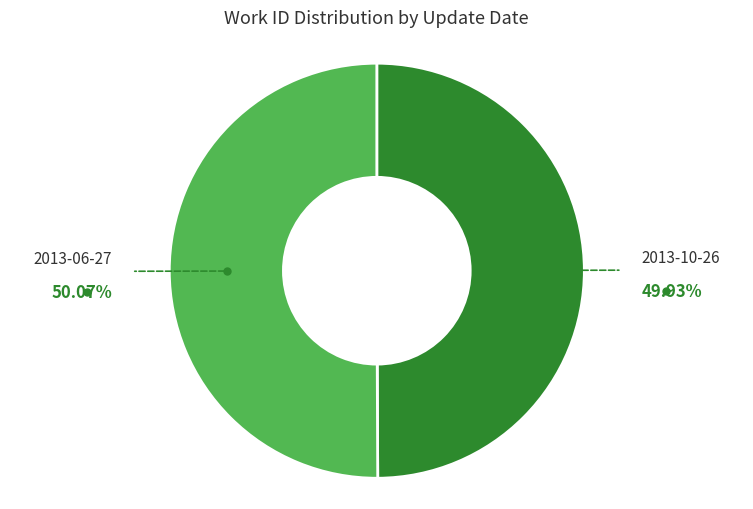

Does any single category account for the majority?

Yes